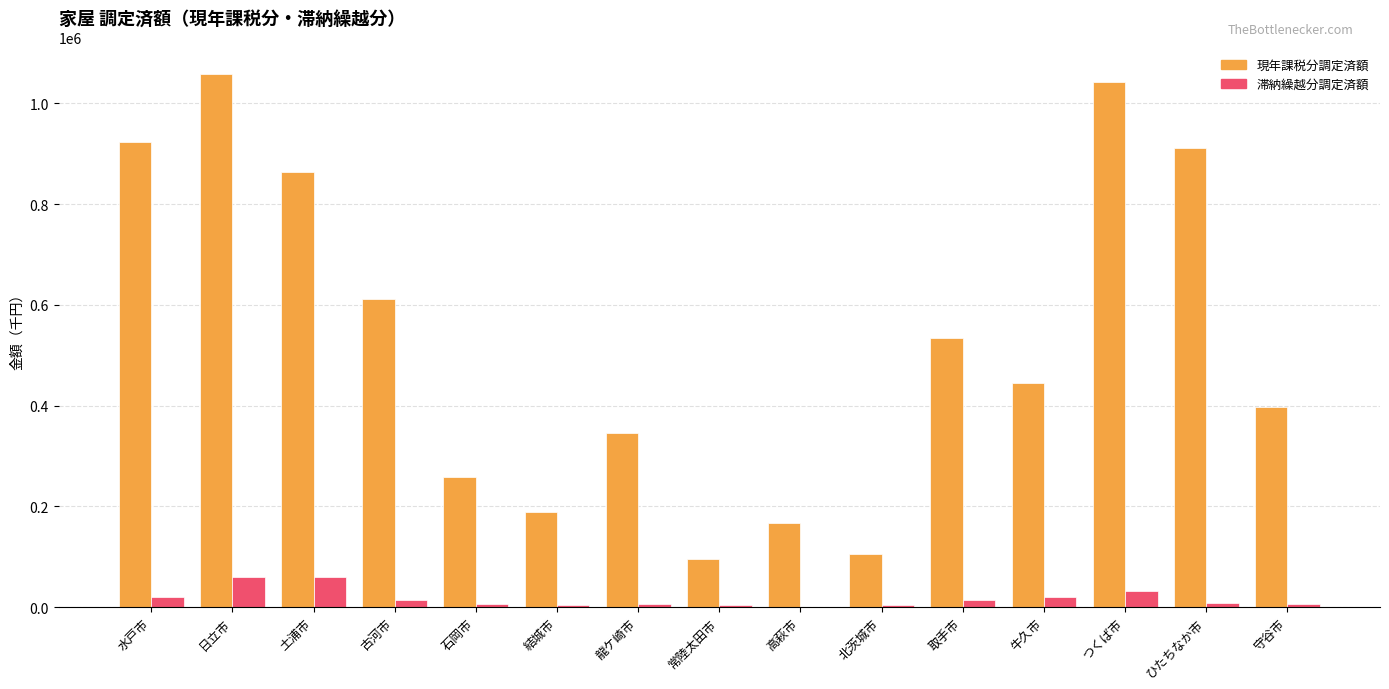

What is the maximum value shown in the chart?

1058234